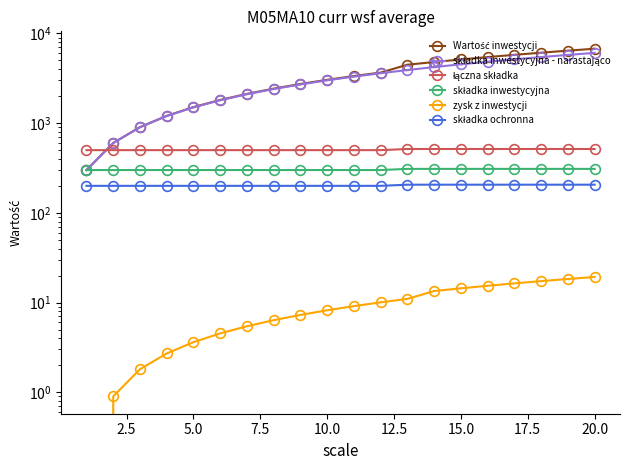

Does the chart display data point markers on the line(s)?

Yes